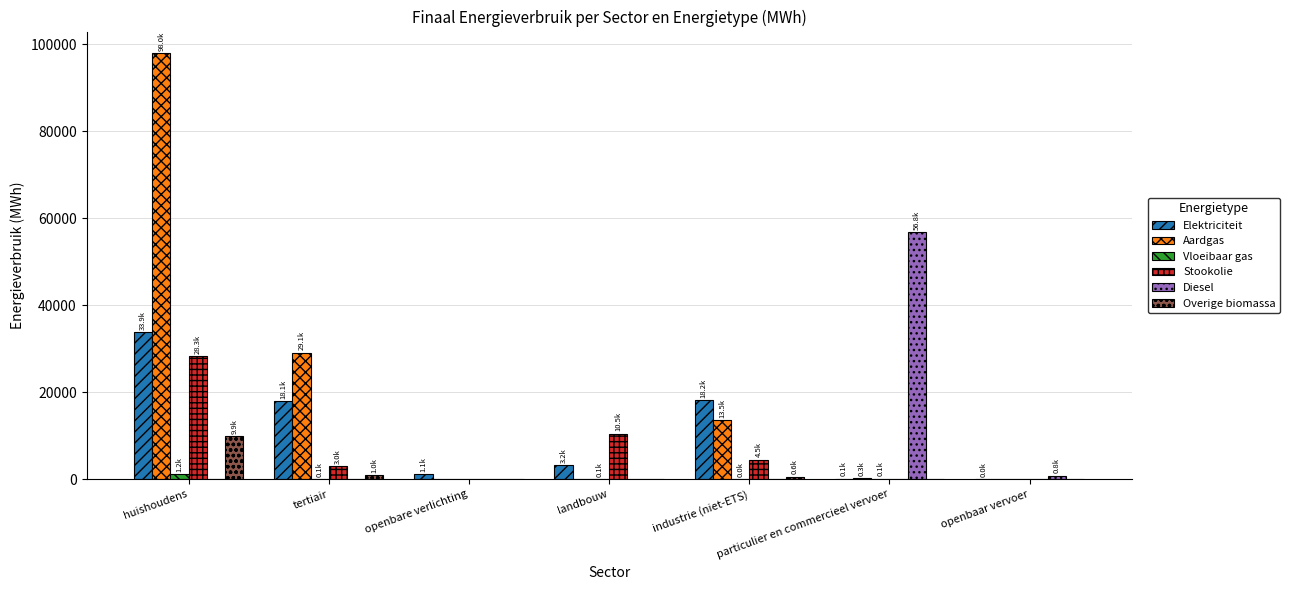

Which series has the largest total across all categories?

Aardgas